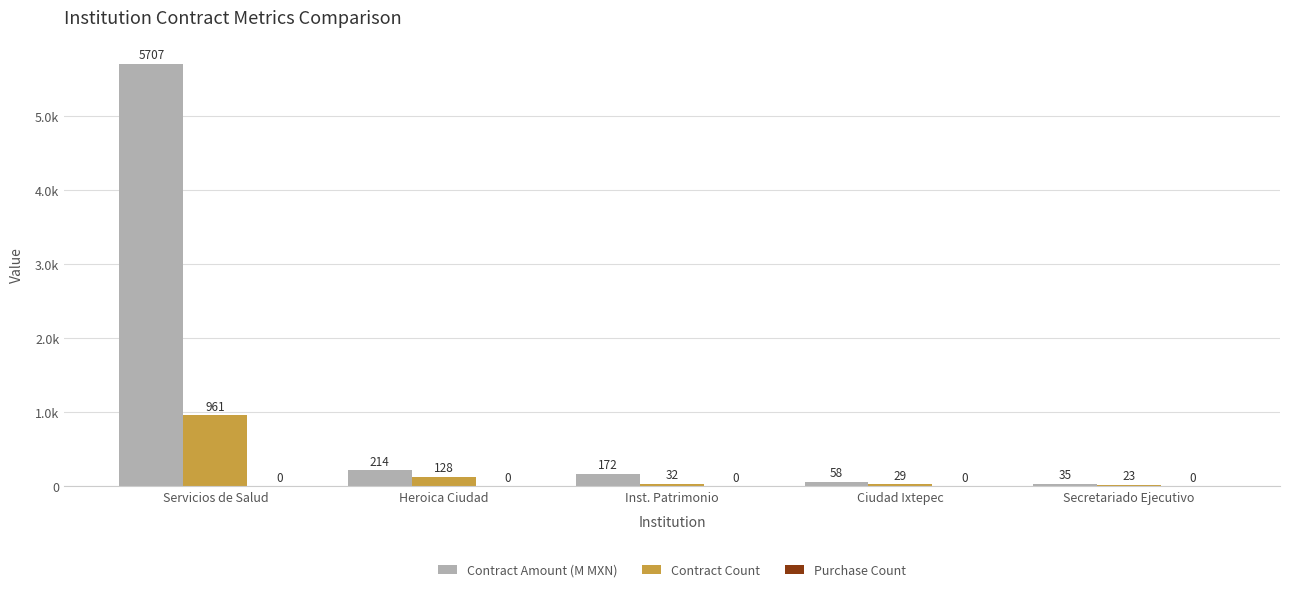

How many data points in Contract Count are less than 32?

2